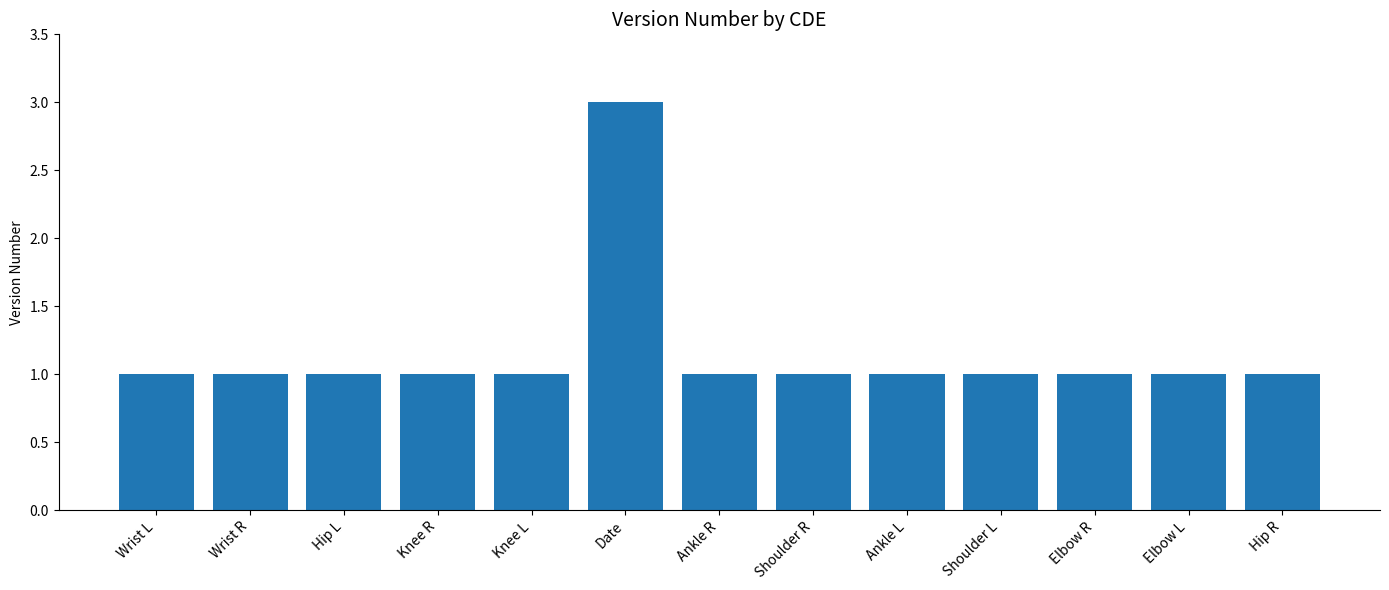

What is the smallest value displayed?

1